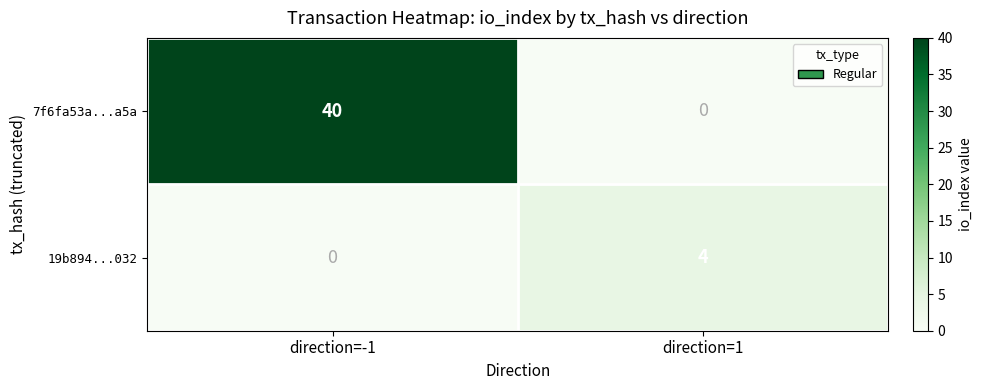

Reading left to right, list all the values displayed in this chart.

7f6fa53a...a5a: direction=-1=40	direction=1=0
19b894...032: direction=-1=0	direction=1=4